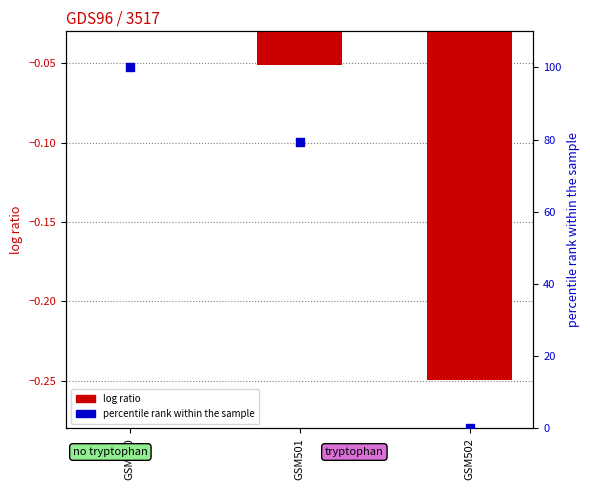

What is the total value across all series at GSM502?

-0.2